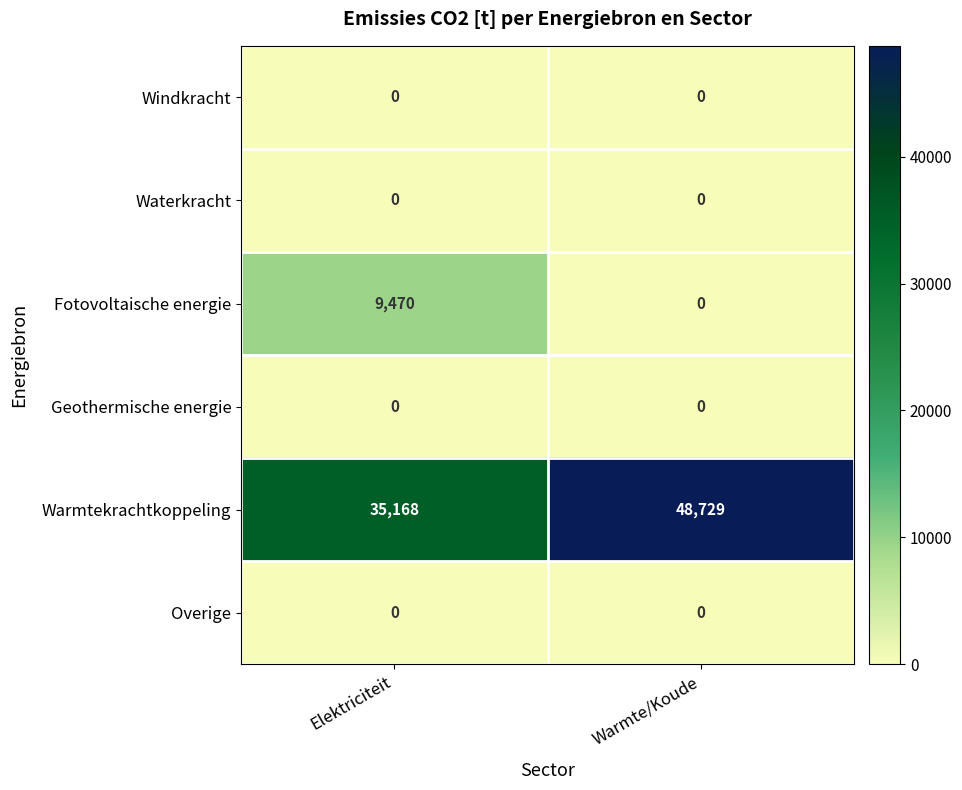

Which series changed the most between Elektriciteit and Warmte/Koude?

Warmtekrachtkoppeling